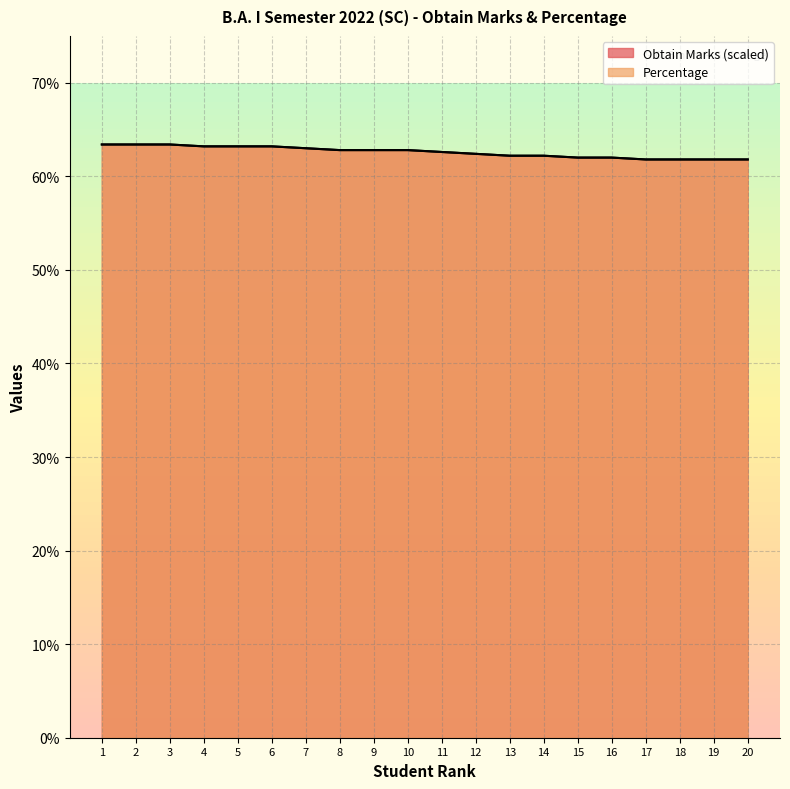

Reading right to left, transcribe all the data shown in this chart.

Obtain Marks: 0.6	0.6	0.6	0.6	0.6	0.6	0.6	0.6	0.6	0.6	0.6	0.6	0.6	0.6	0.6	0.6	0.6	0.6	0.6	0.6
Percentage: 0.6	0.6	0.6	0.6	0.6	0.6	0.6	0.6	0.6	0.6	0.6	0.6	0.6	0.6	0.6	0.6	0.6	0.6	0.6	0.6